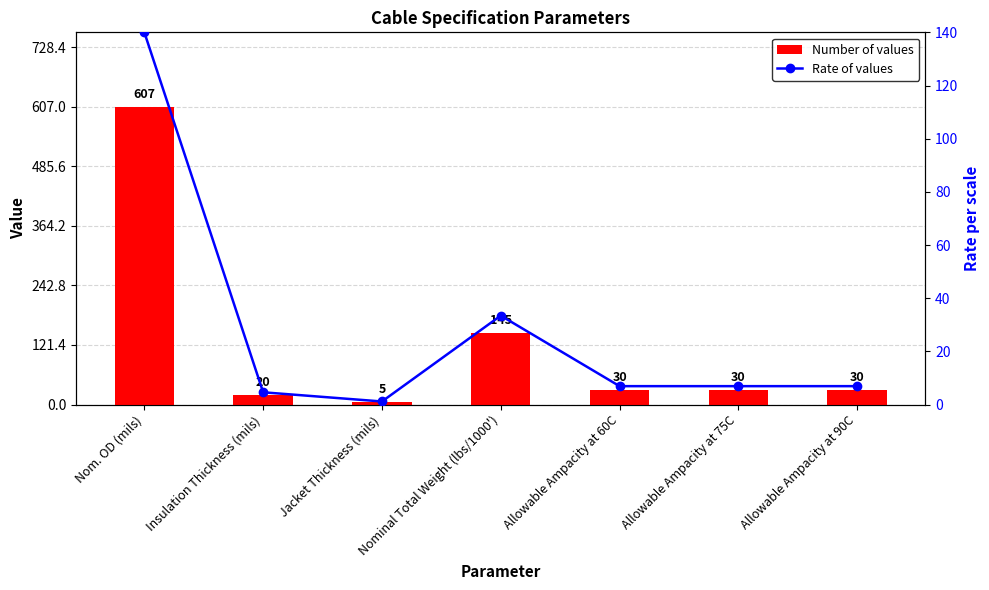

Reading left to right, transcribe all the data shown in this chart.

Number of values: 607.0	20.0	5.0	145.0	30.0	30.0	30.0
Rate of values: 140.0	4.6	1.2	33.4	6.9	6.9	6.9